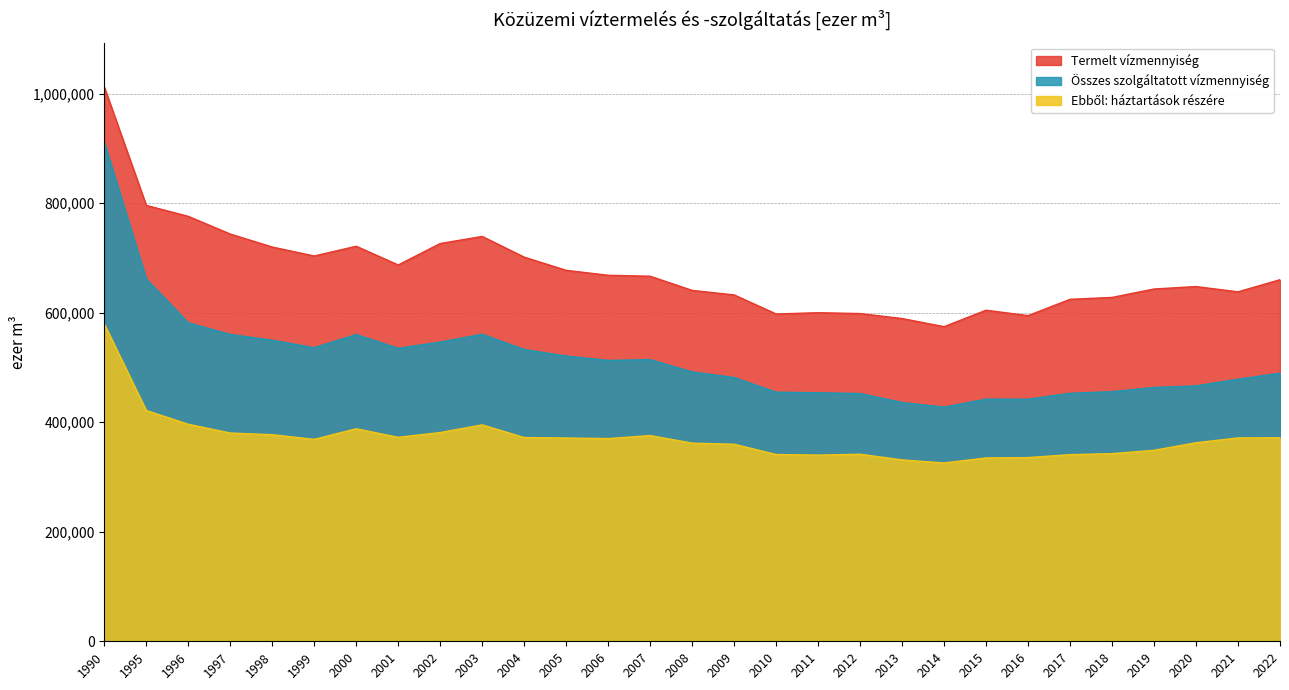

What is the highest value of the Összes szolgáltatott vízmennyiség series?

911103.8